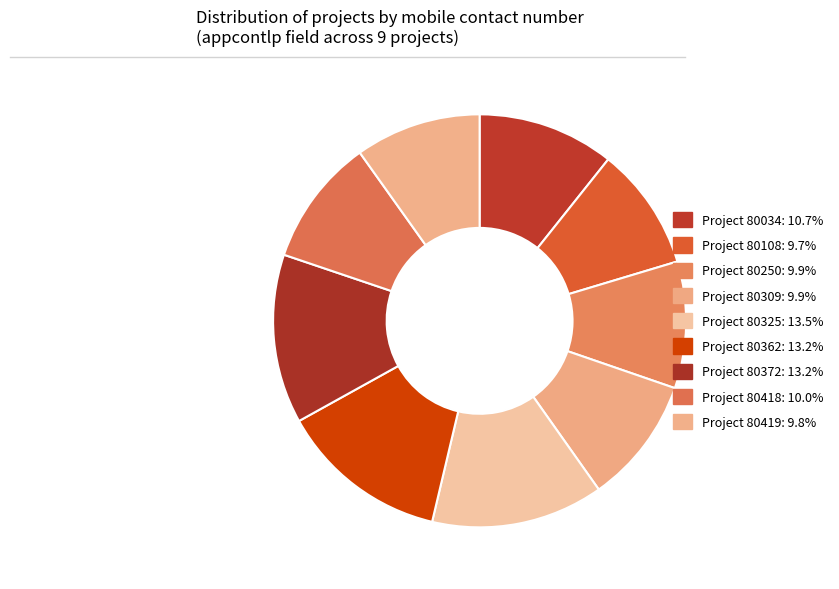

How many slices are in this pie chart?

9